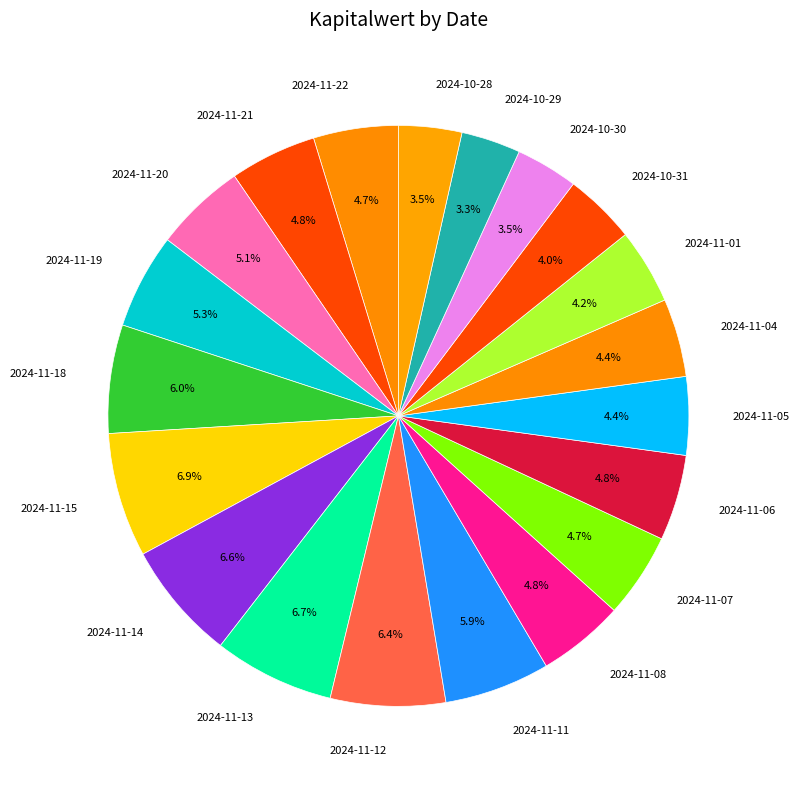

What portion of the pie excludes 2024-11-12?

93.6%